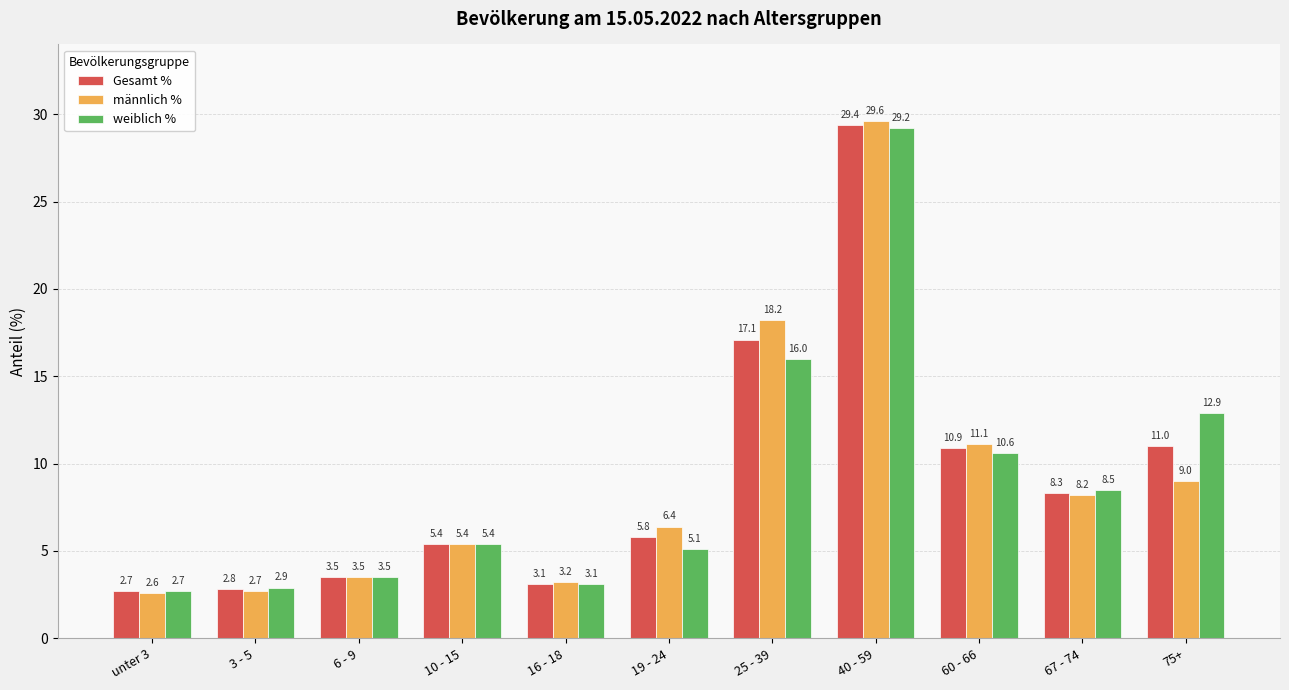

What is the maximum value shown in the chart?

29.6